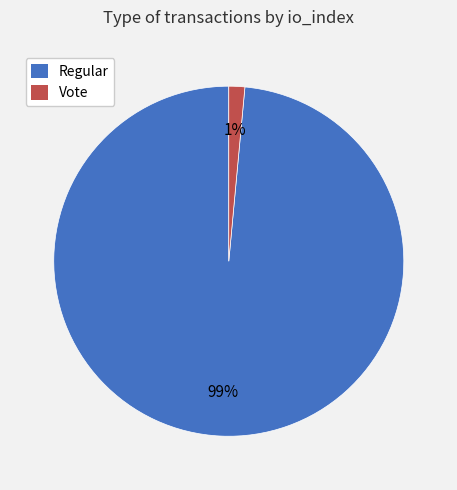

To the nearest percent, what portion does Vote represent?

1%